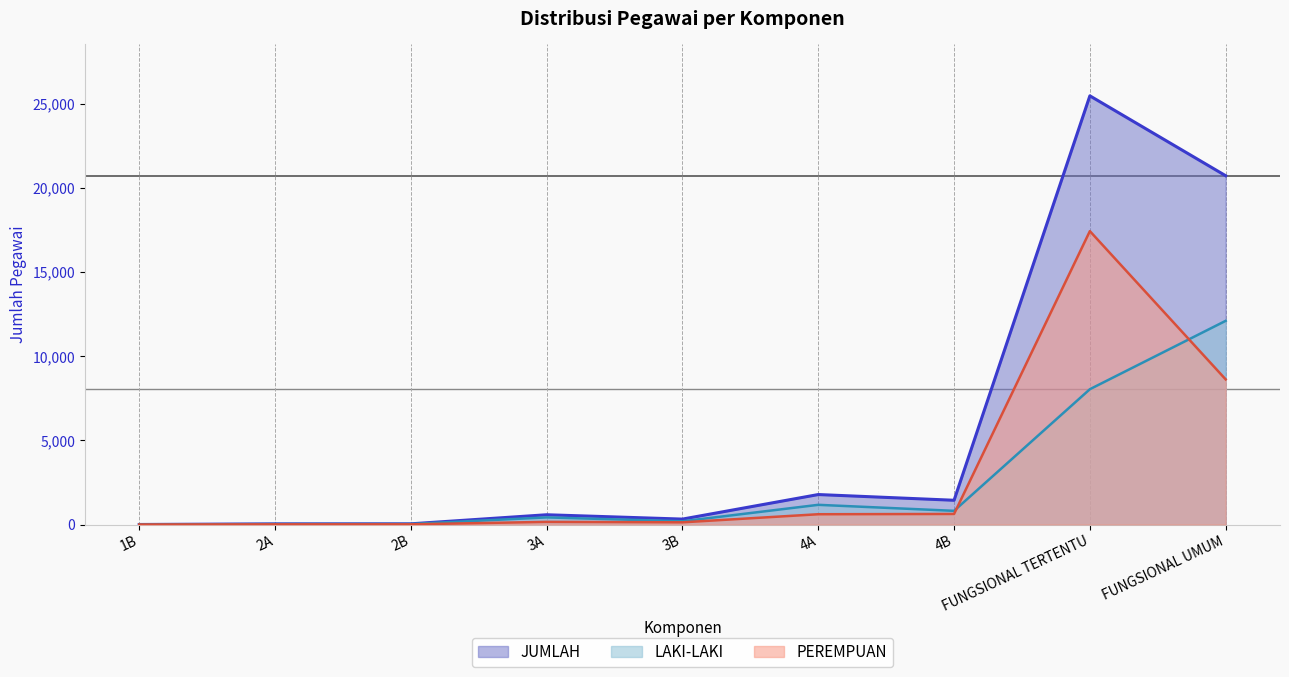

What is the average value of the JUMLAH series?

5601